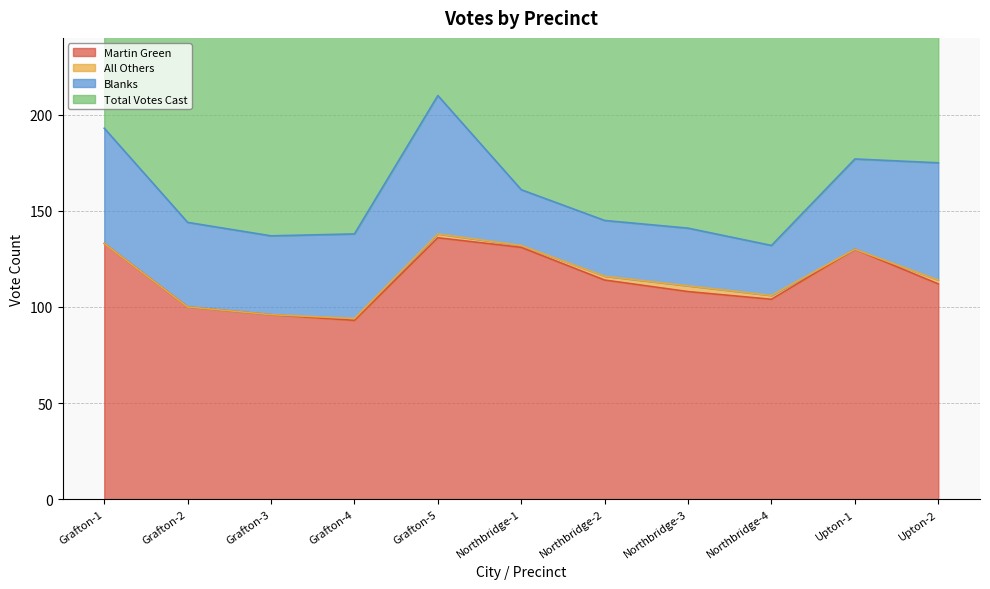

What is the difference between the Total Votes Cast values at Upton-1 and Grafton-4?

39